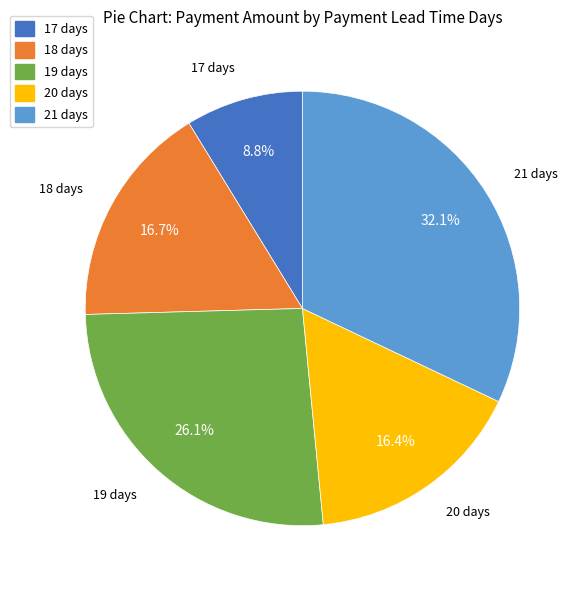

To the nearest percent, what is the difference between the largest and smallest slice percentages?

23%